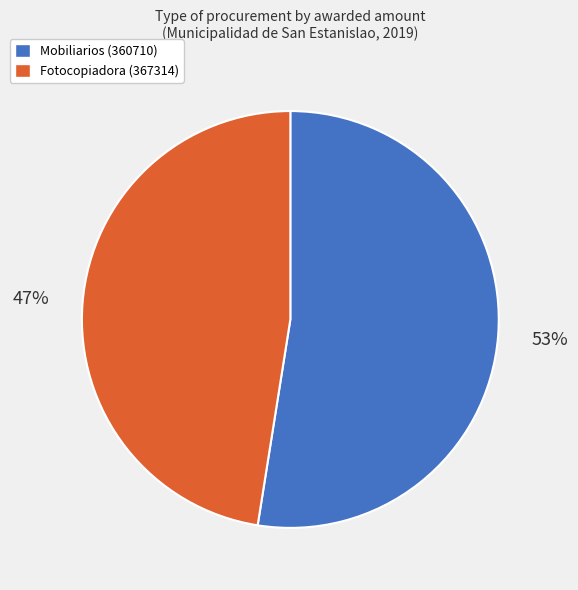

Rank the categories by value from highest to lowest.

360710-santani-comercial-s-r-l-1, 367314-santani-comercial-s-r-l-1